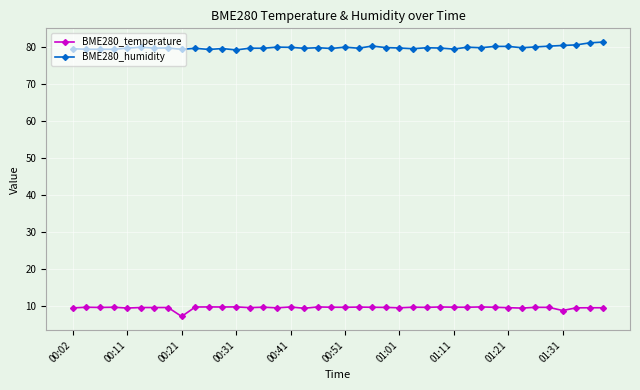

What is the maximum value for BME280_temperature?

9.6